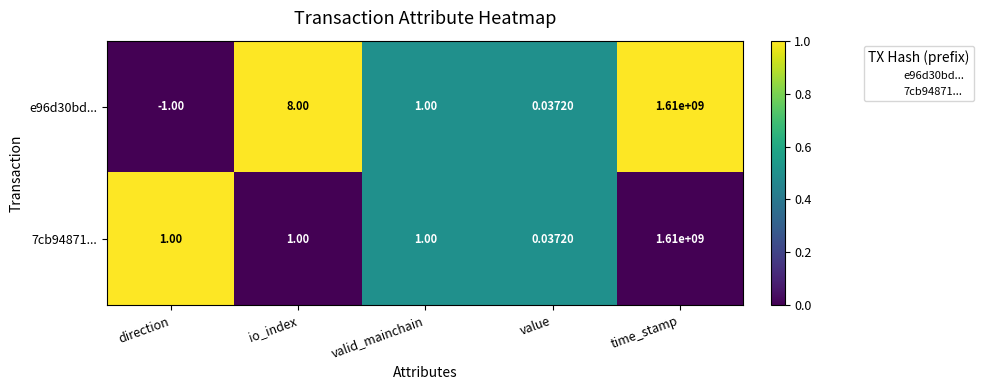

At which category is the sum across all series the highest?

time_stamp